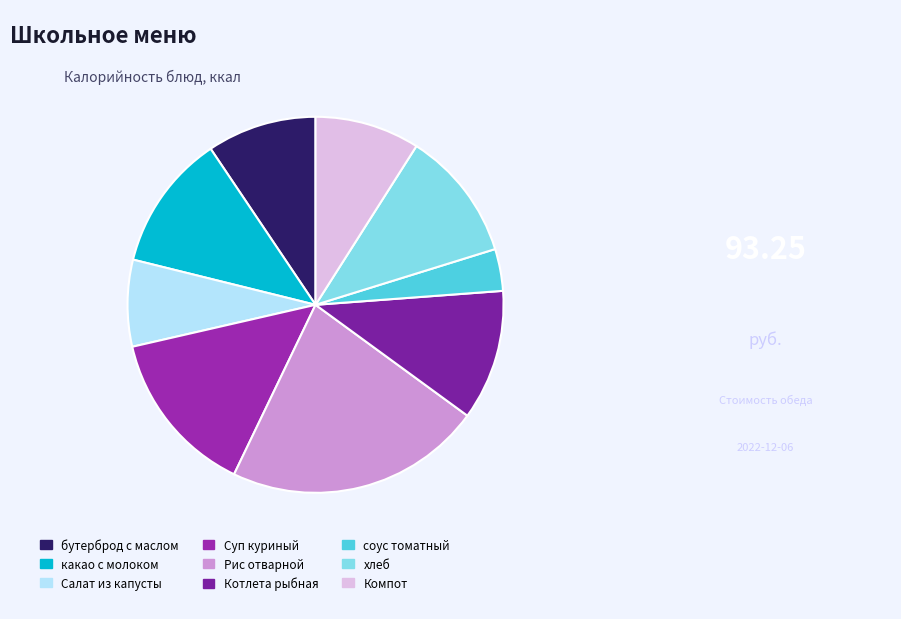

Is Рис отварной the majority of the pie?

No